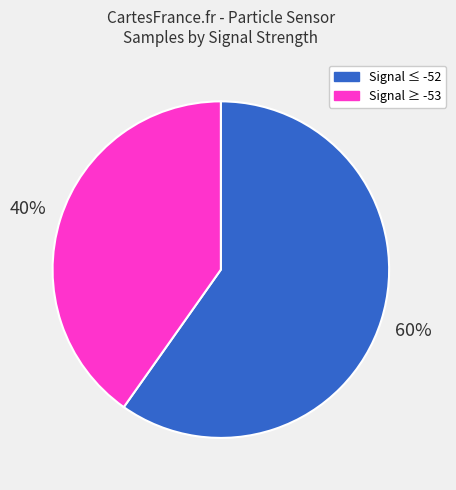

To the nearest percent, what is the average slice percentage?

50%